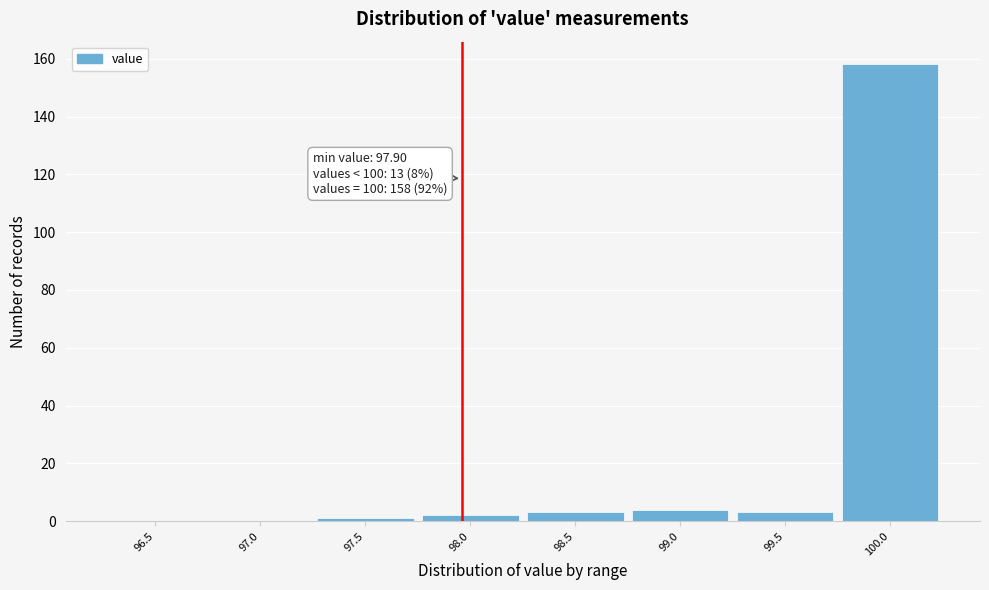

Reading left to right, transcribe all the data shown in this chart.

96.5=0	97.0=0	97.5=1	98.0=2	98.5=3	99.0=4	99.5=3	100.0=158